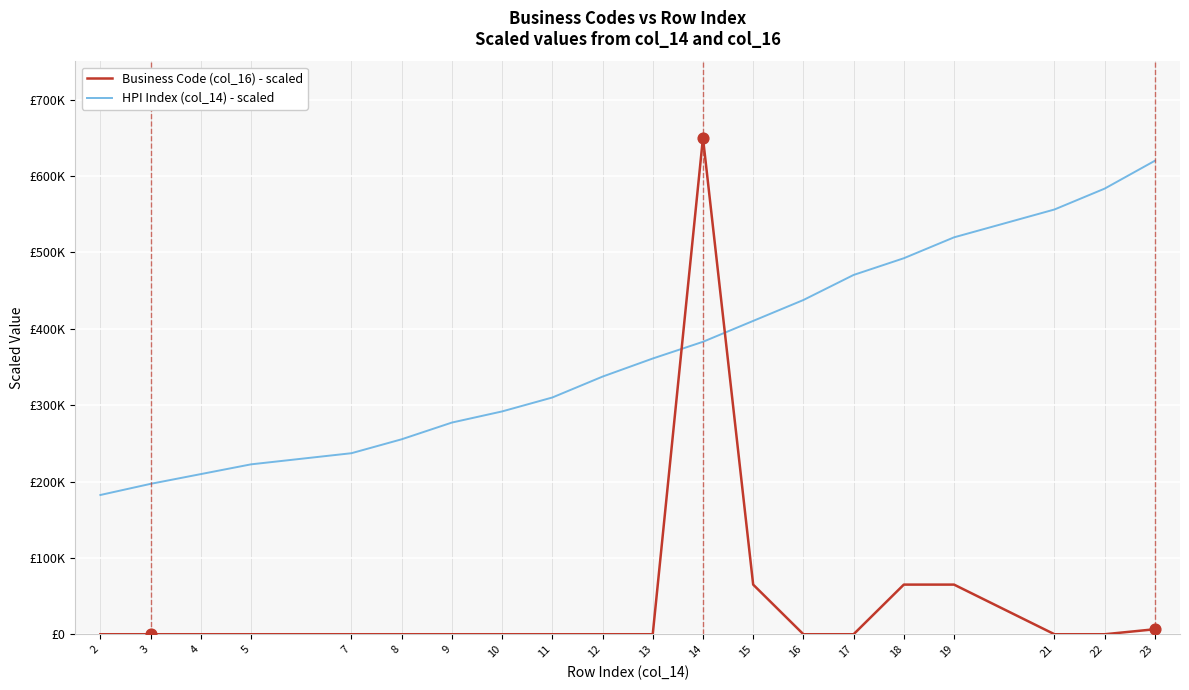

Which series has the largest total across all categories?

HPI Index (col_14) - scaled